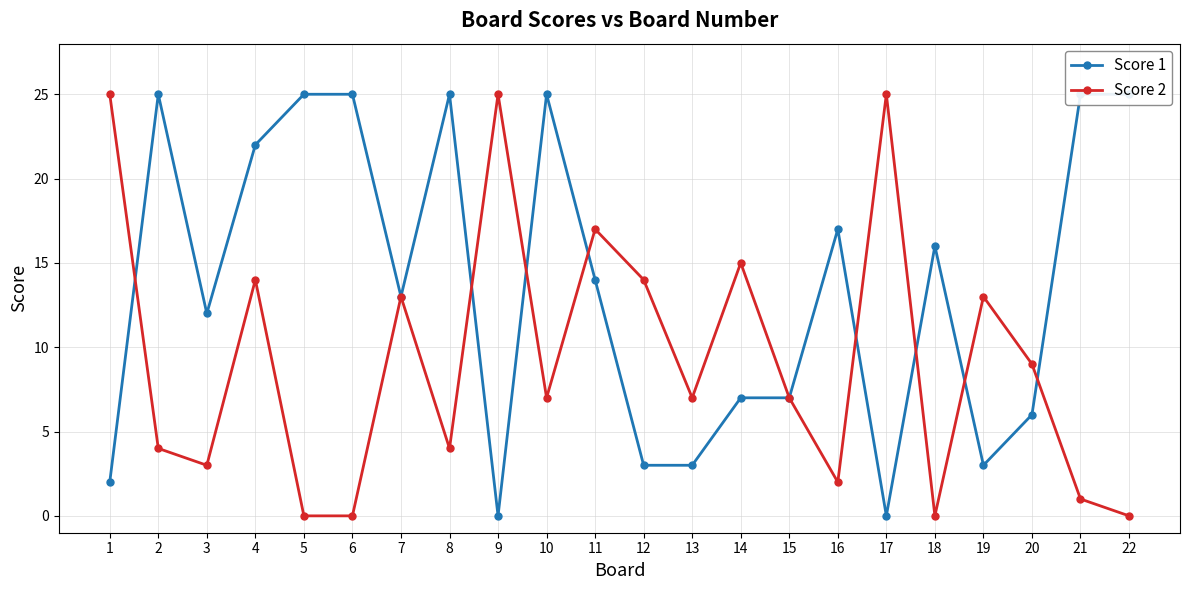

Reading left to right, extract all data points from this chart.

Score 1: 1=2	2=25	3=12	4=22	5=25	6=25	7=13	8=25	9=0	10=25	11=14	12=3	13=3	14=7	15=7	16=17	17=0	18=16	19=3	20=6	21=25	22=25
Score 2: 1=25	2=4	3=3	4=14	5=0	6=0	7=13	8=4	9=25	10=7	11=17	12=14	13=7	14=15	15=7	16=2	17=25	18=0	19=13	20=9	21=1	22=0